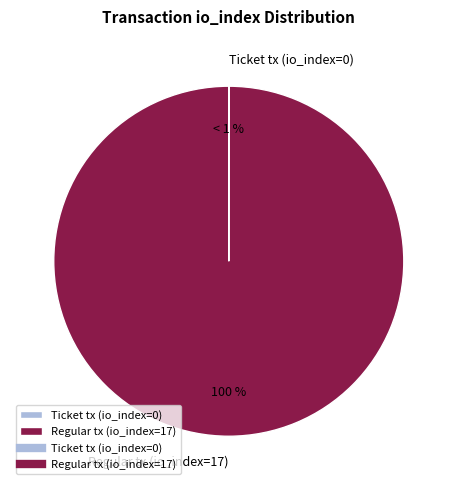

To the nearest percent, what portion does Regular tx (io_index=17) represent?

100%